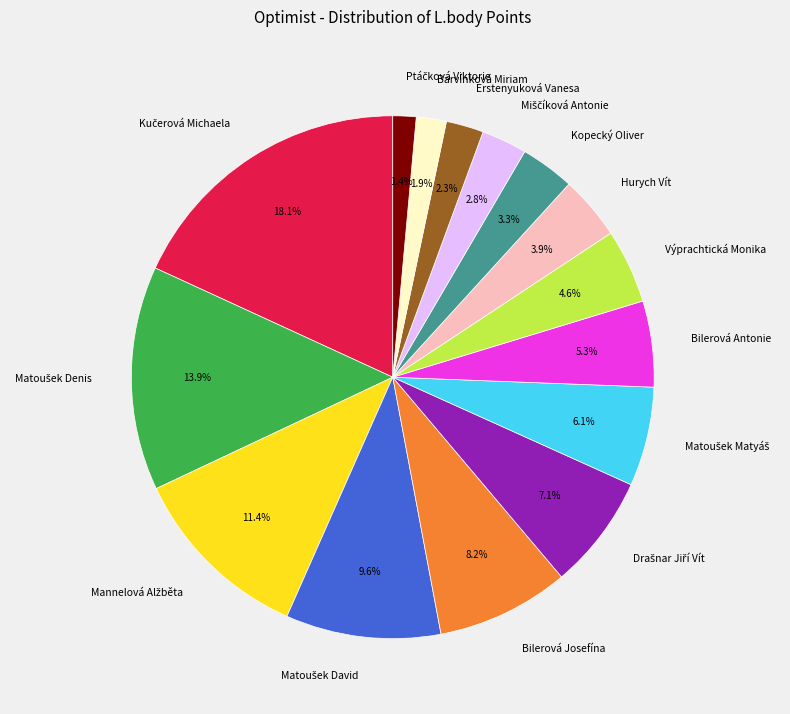

Is there any slice that represents more than half of the pie?

No